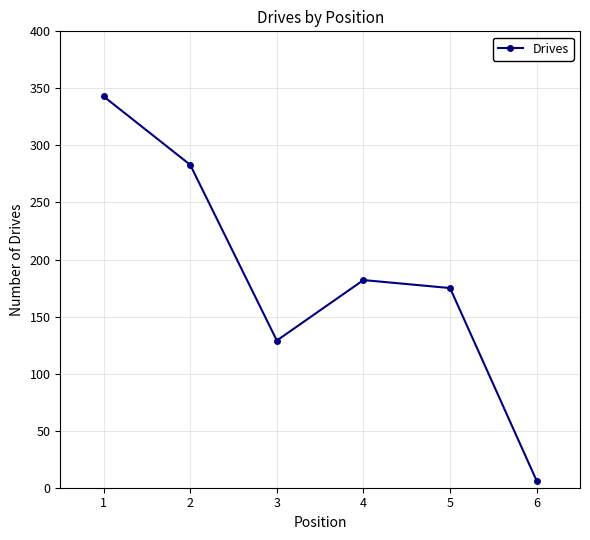

True or false: the data has more than 1 interior local peaks.

False